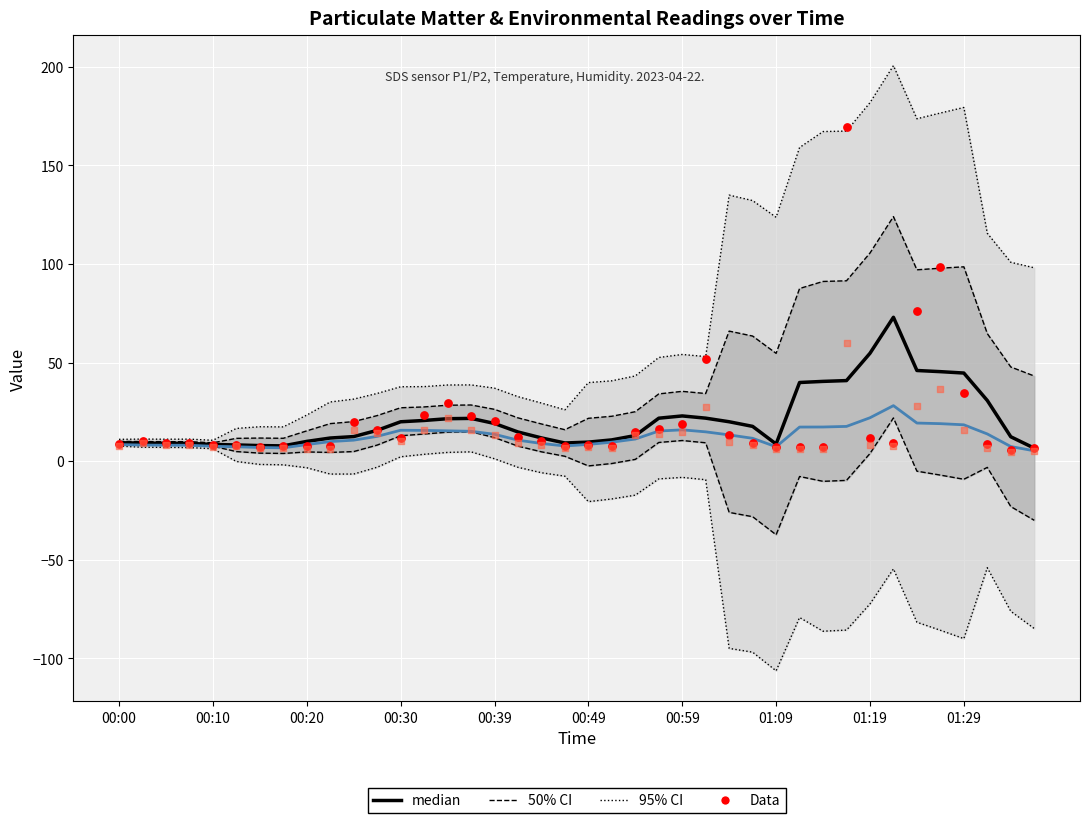

What is the total value across all series at 17?

101.7